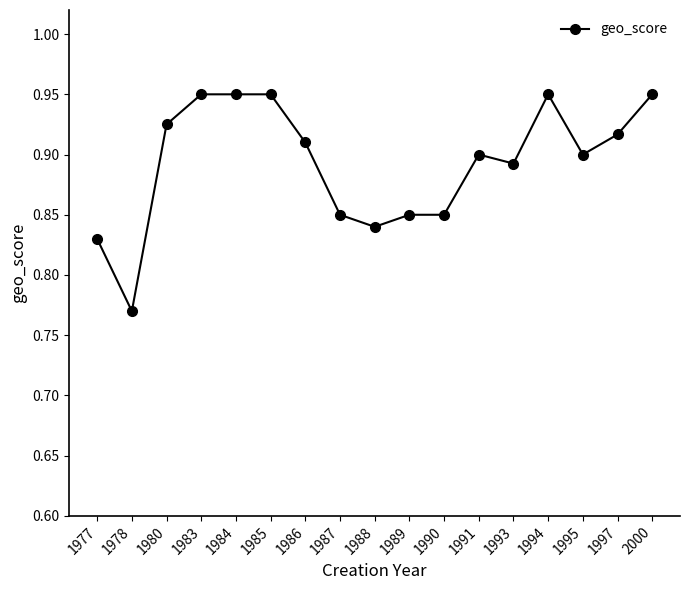

At which category does the data reach its first local valley?

1978